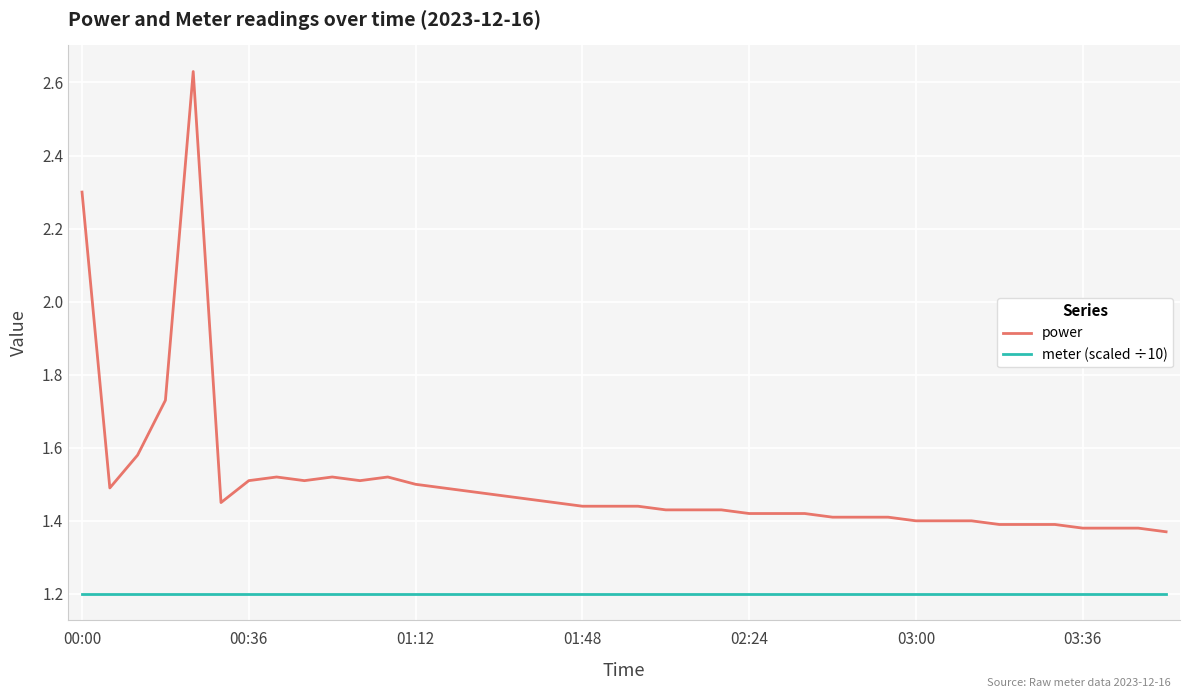

Rank the series by their maximum value, from lowest to highest.

meter (scaled ÷10), power